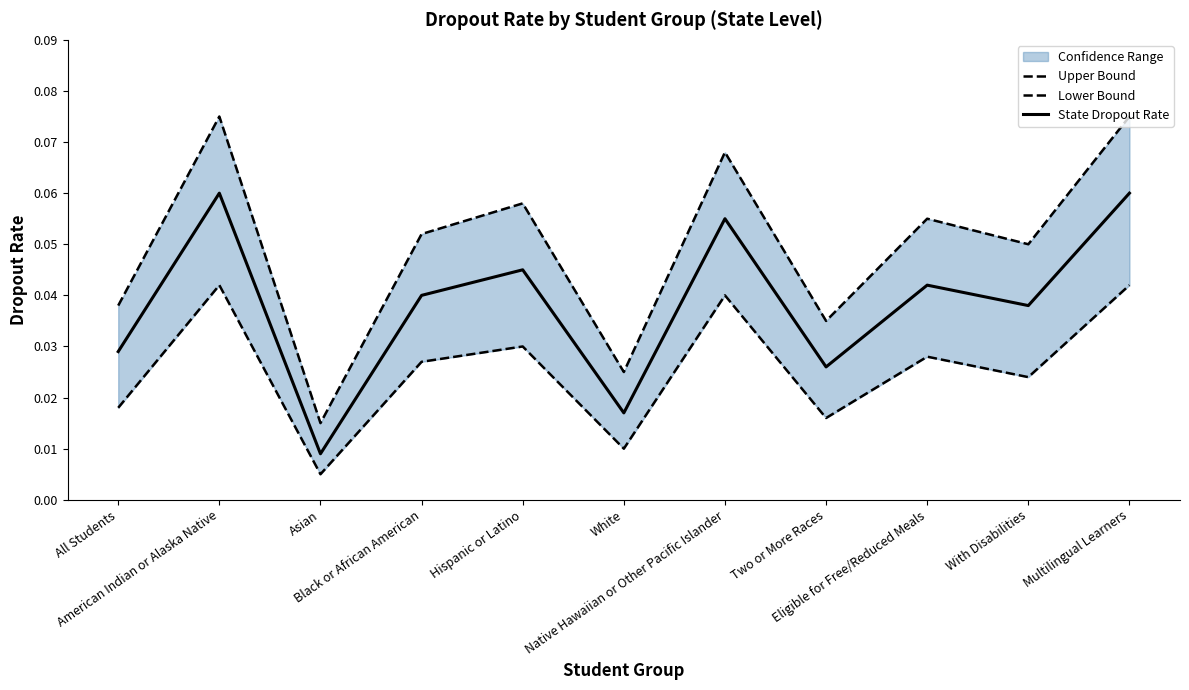

True or false: Upper Bound and State Dropout Rate intersect in this chart.

False